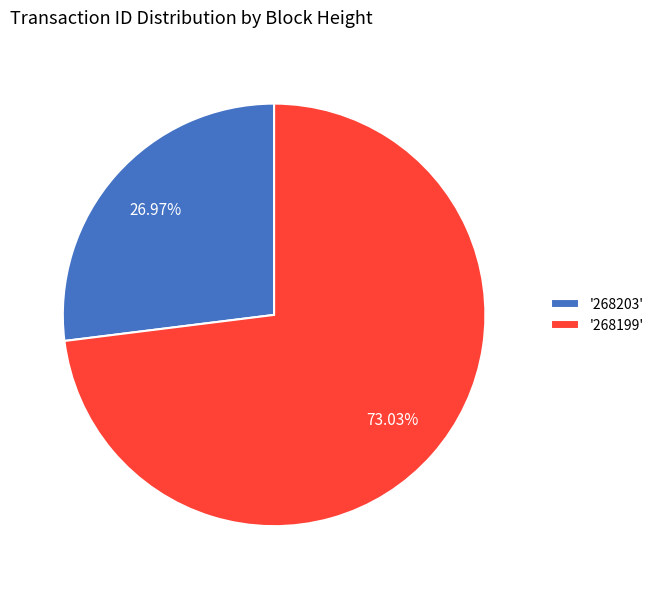

Combined, do '268203' and '268199' account for over 50%?

Yes